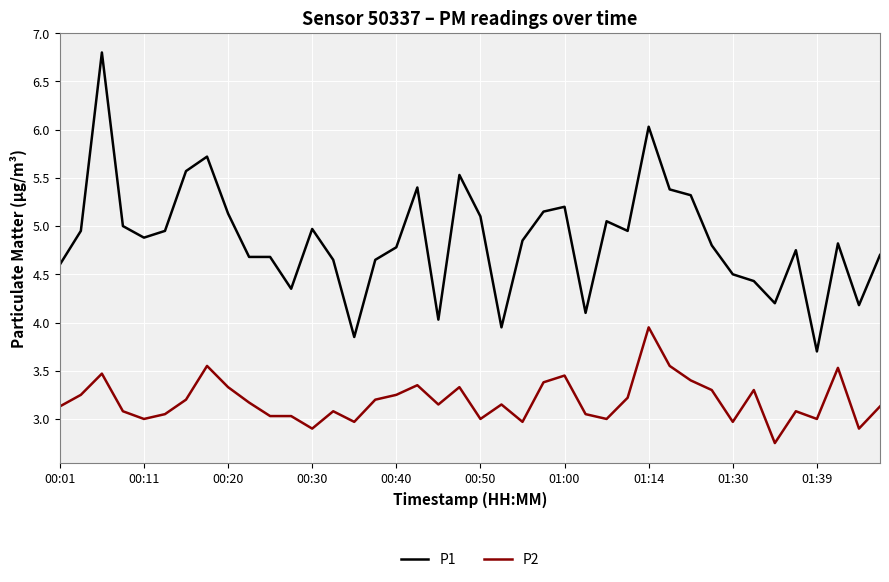

What is the highest value of the P1 series?

6.8